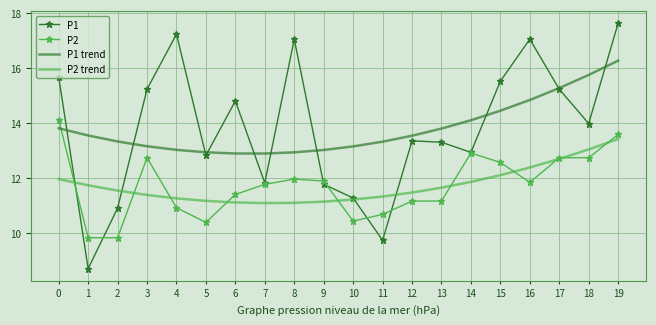

At which category is the sum across all series the highest?

19